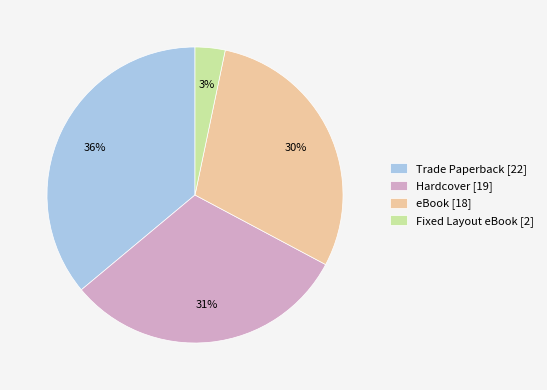

Which has a higher value, Hardcover [19] or Fixed Layout eBook [2]?

Hardcover [19]